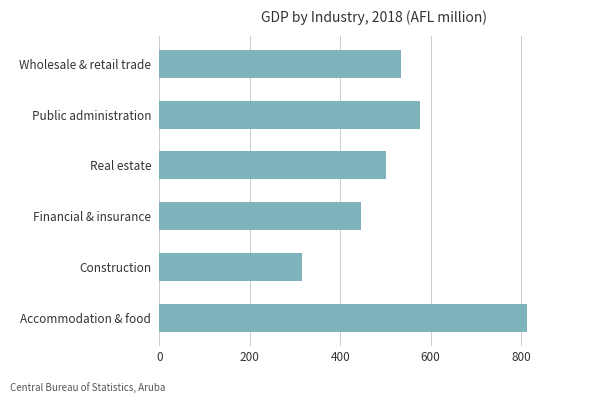

List the labels in order of value, largest first.

Accommodation & food, Public administration, Wholesale & retail trade, Real estate, Financial & insurance, Construction